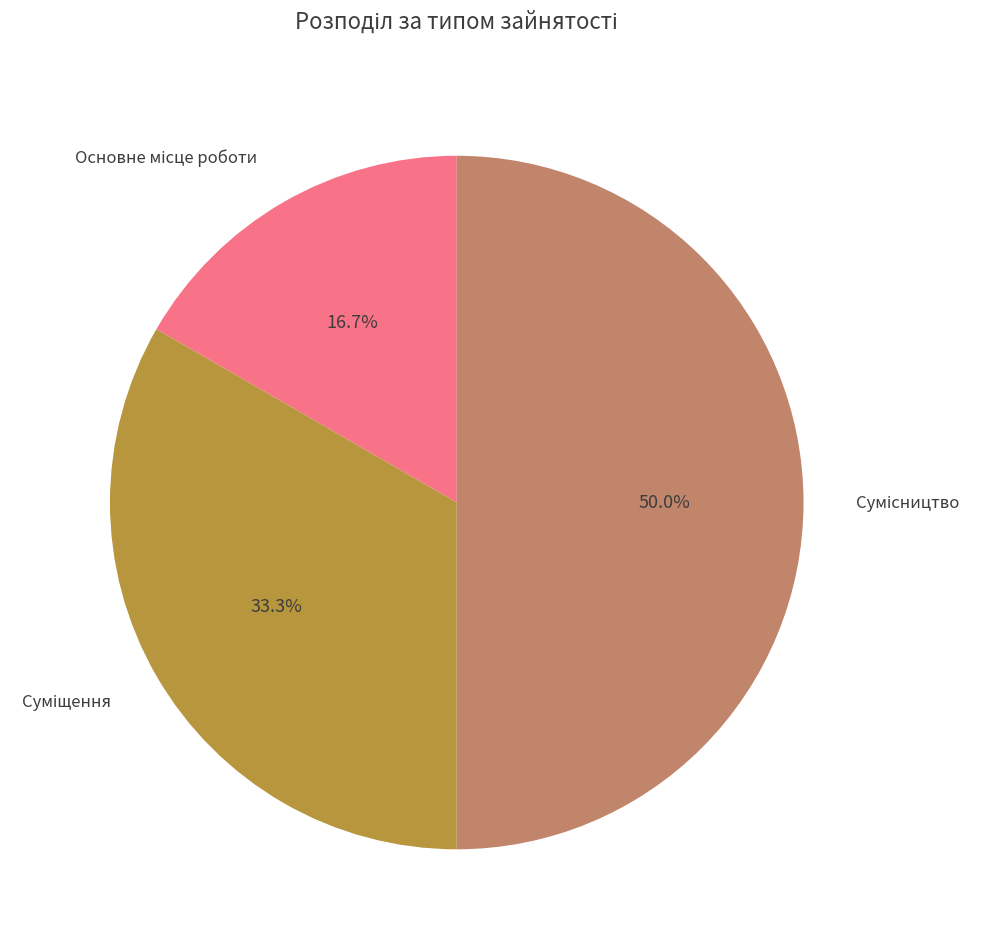

How many slices are in this pie chart?

3